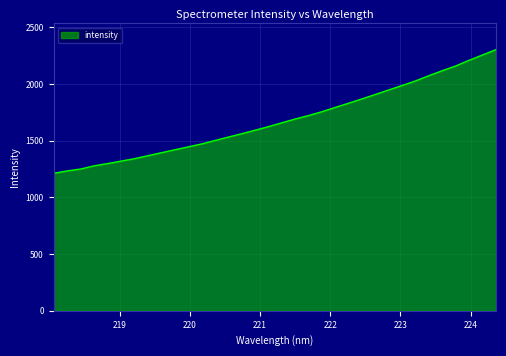

What is the maximum value shown in the chart?

2302.6